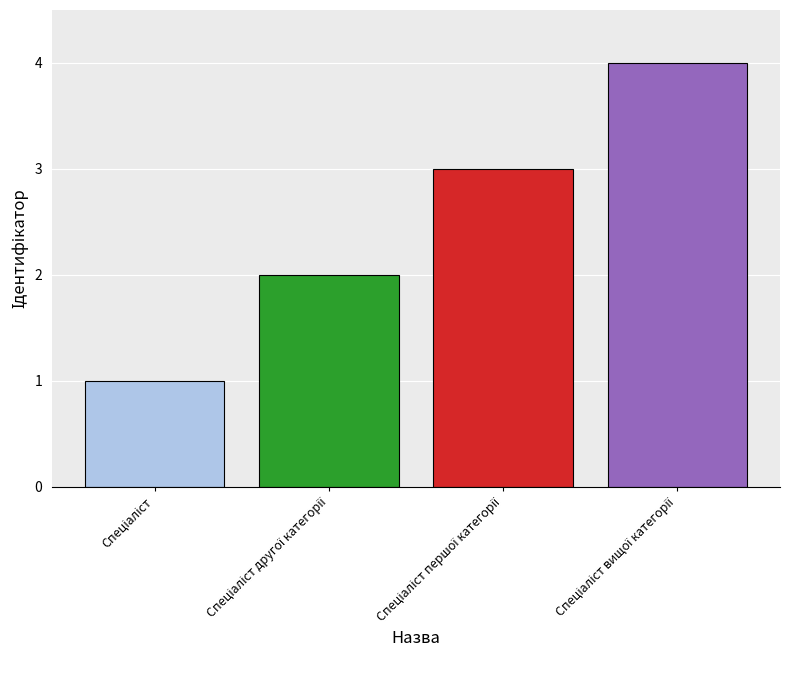

What is the maximum value shown in the chart?

4